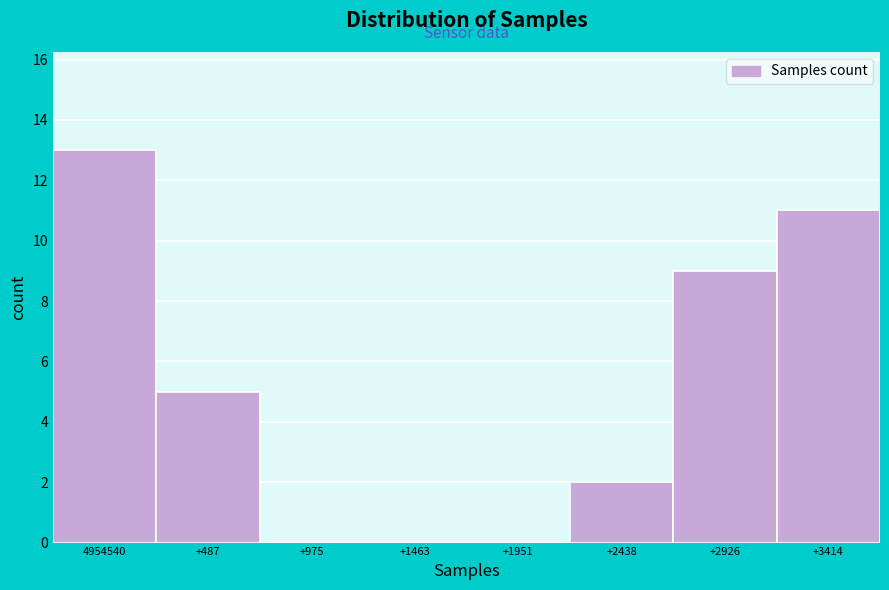

Reading right to left, list all the values displayed in this chart.

+3414=11	+2926=9	+2438=2	+1951=0	+1463=0	+975=0	+487=5	4954540=13